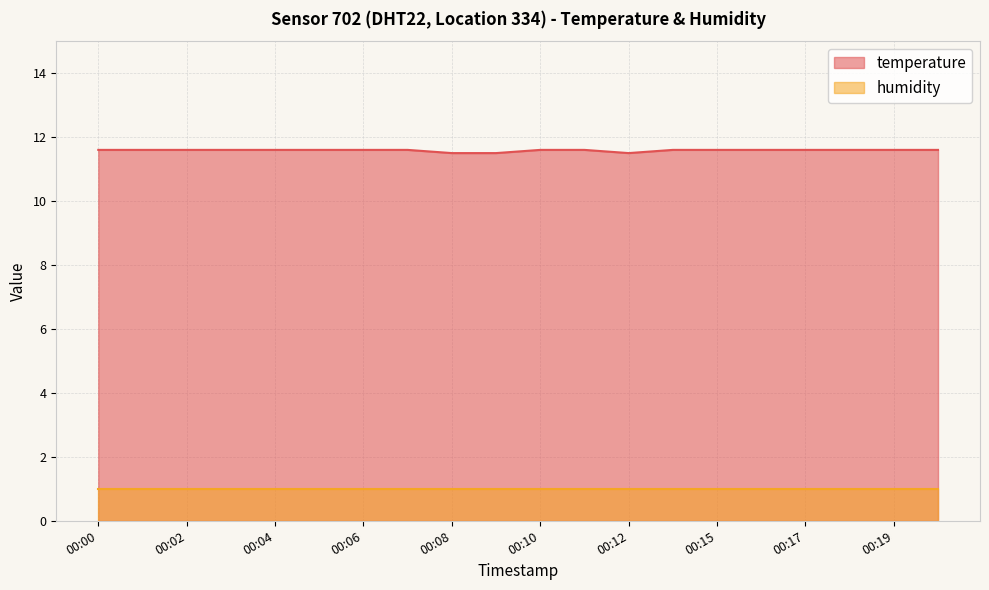

Reading left to right, list all the values displayed in this chart.

11.6	11.6	11.6	11.6	11.6	11.6	11.6	11.6	11.5	11.5	11.6	11.6	11.5	11.6	11.6	11.6	11.6	11.6	11.6	11.6